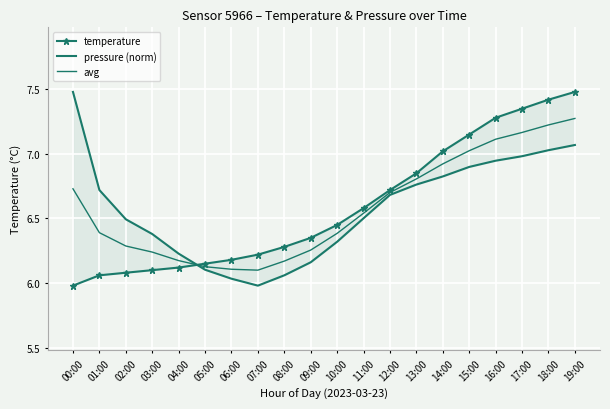

What is the value of the temperature point at the 1st from the left?

6.0